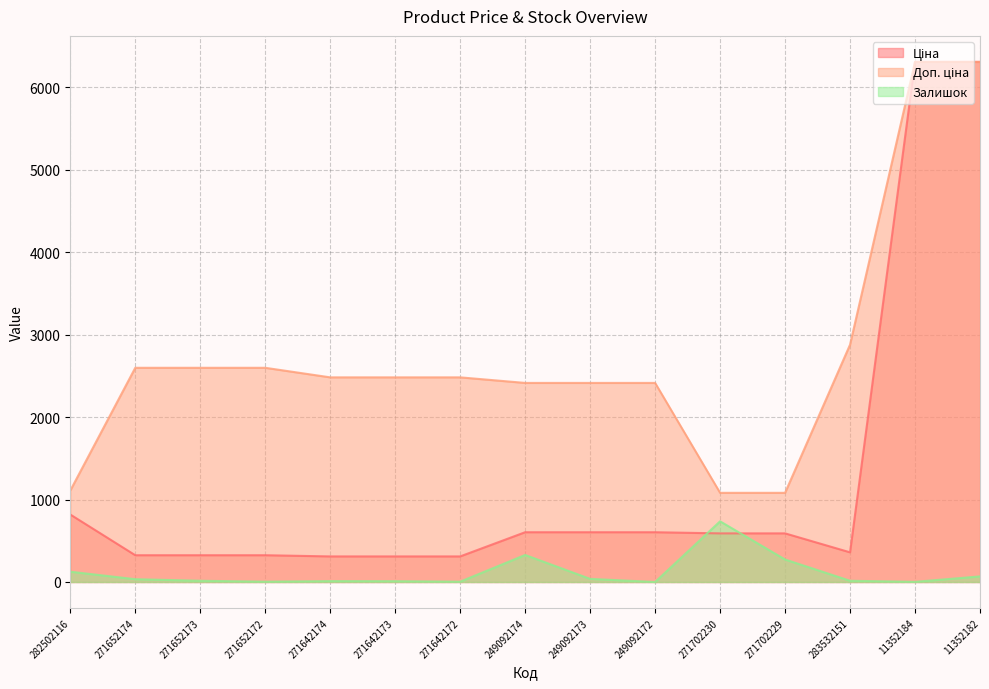

How many times do Ціна and Залишок cross each other?

2